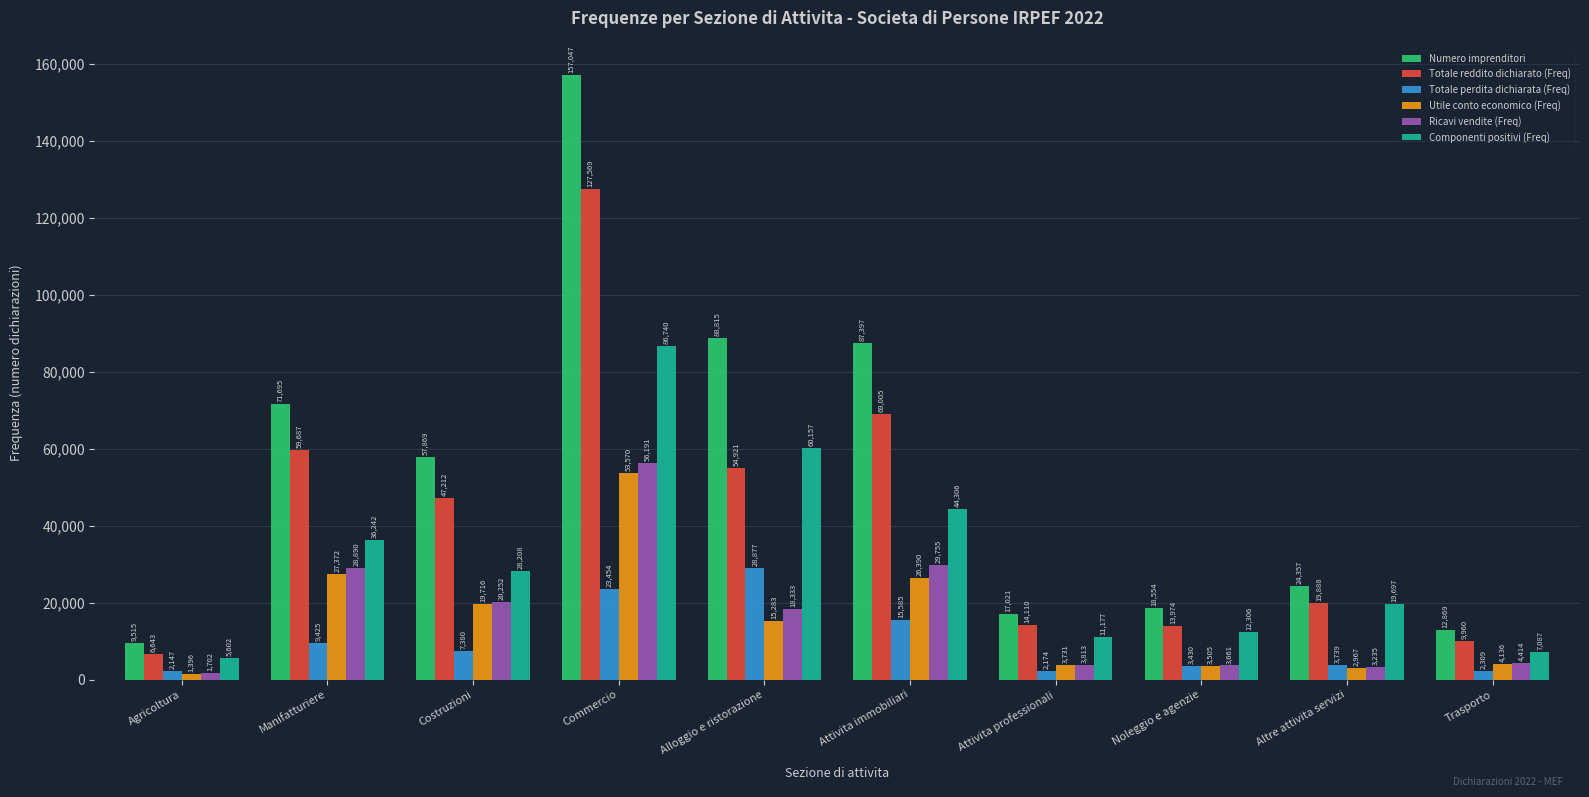

Does the chart contain stacked bars?

No